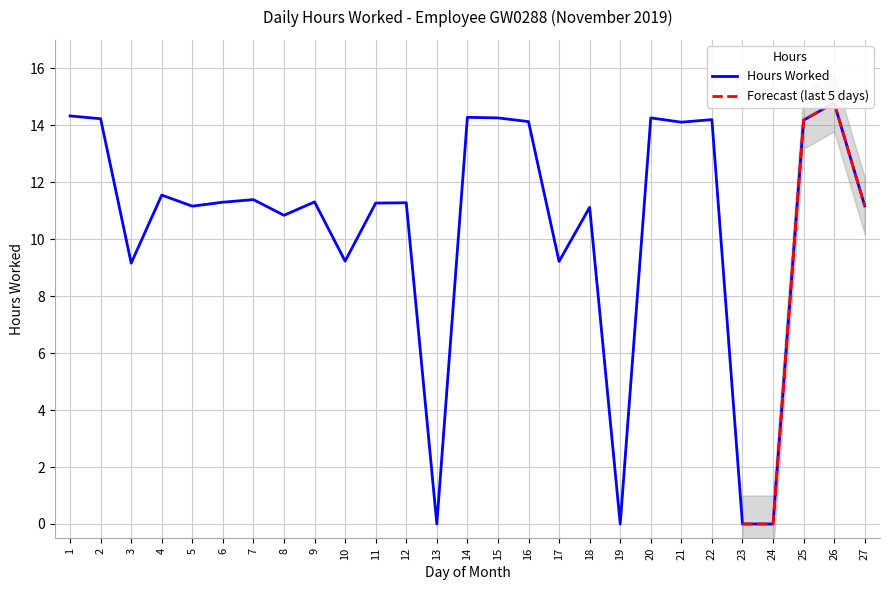

True or false: the data shows 14.3 at 15.

True